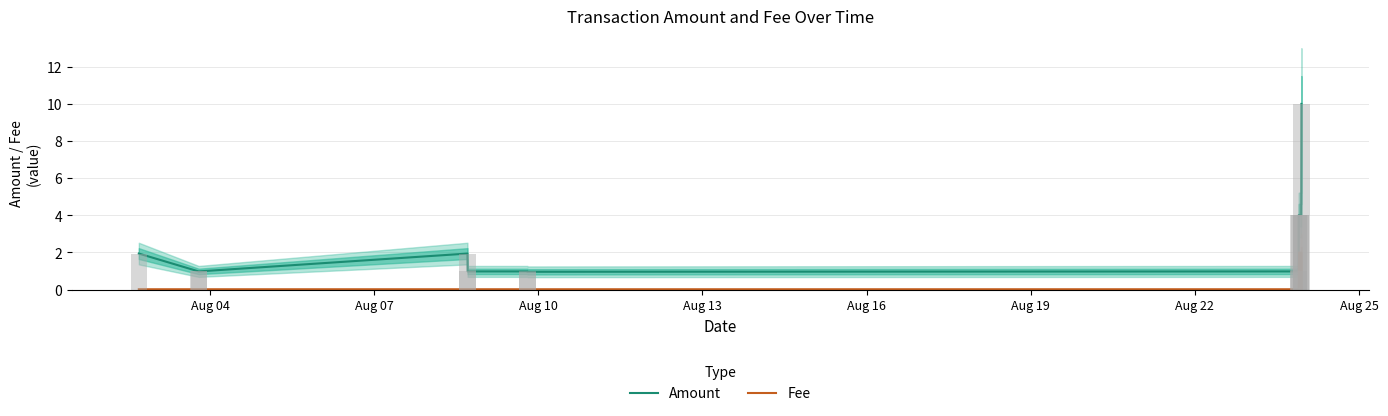

Is the value of Fee at Aug 16 greater than the value of Amount at Aug 16?

No